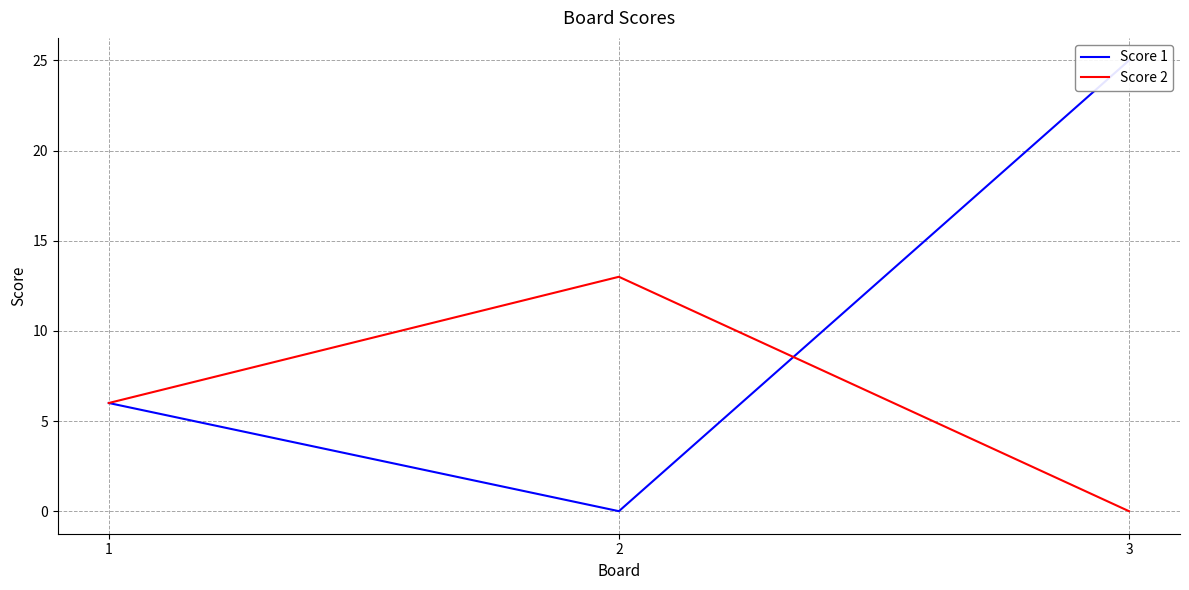

Which series has the largest total across all categories?

Score 1